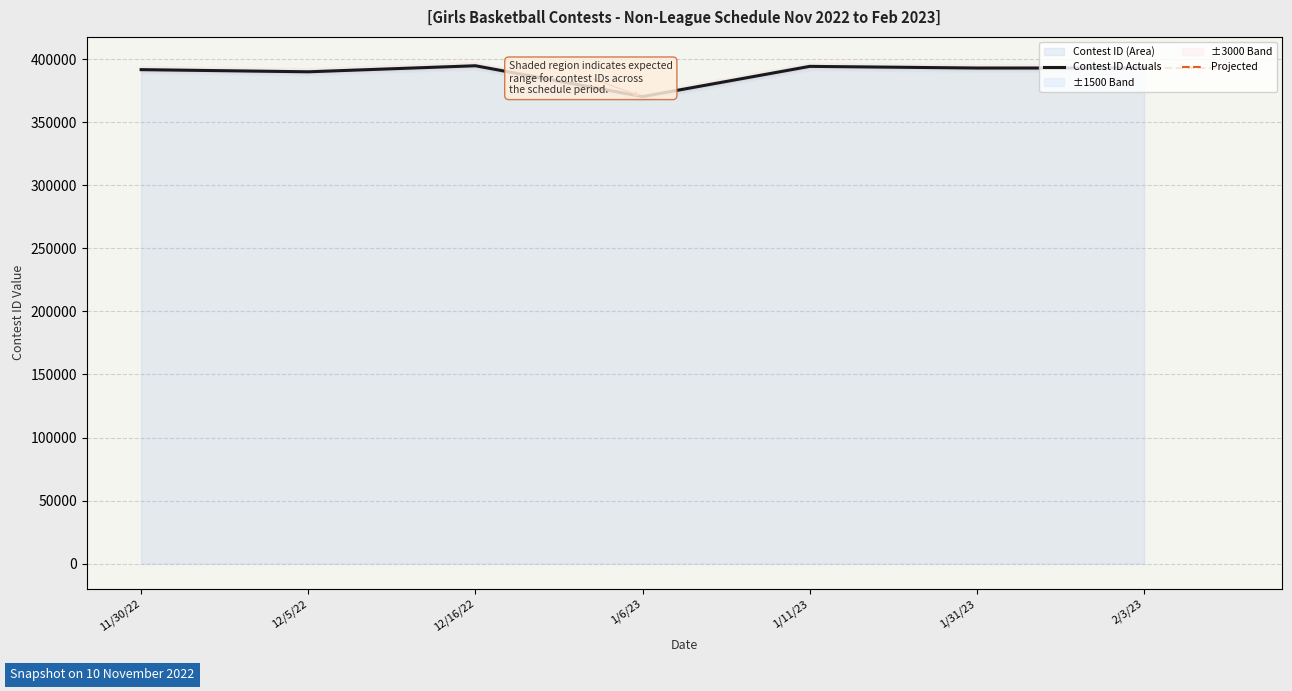

What is the difference between the maximum and minimum values?

24450